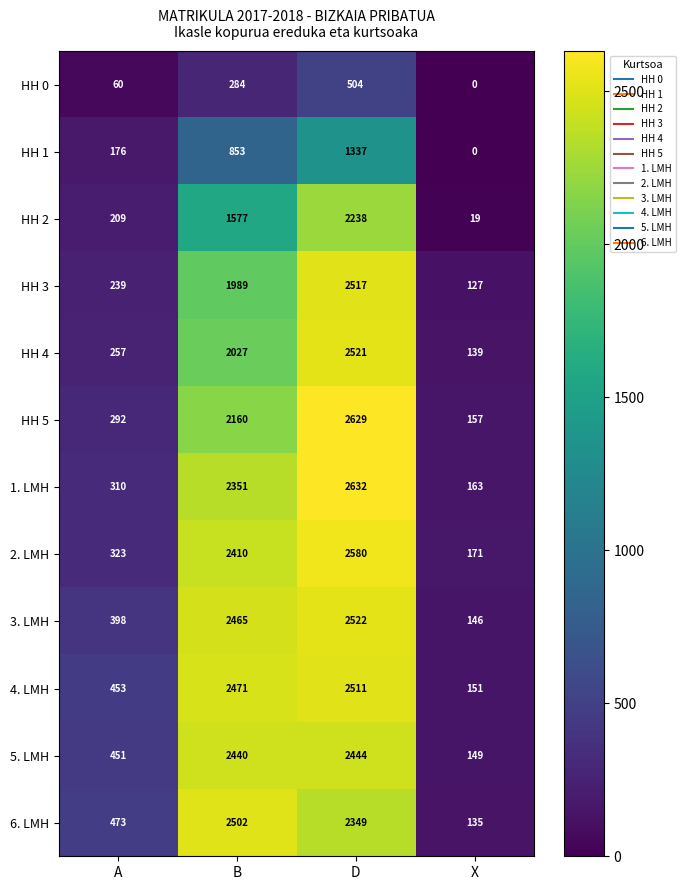

Which series has the largest total across all categories?

4. LMH